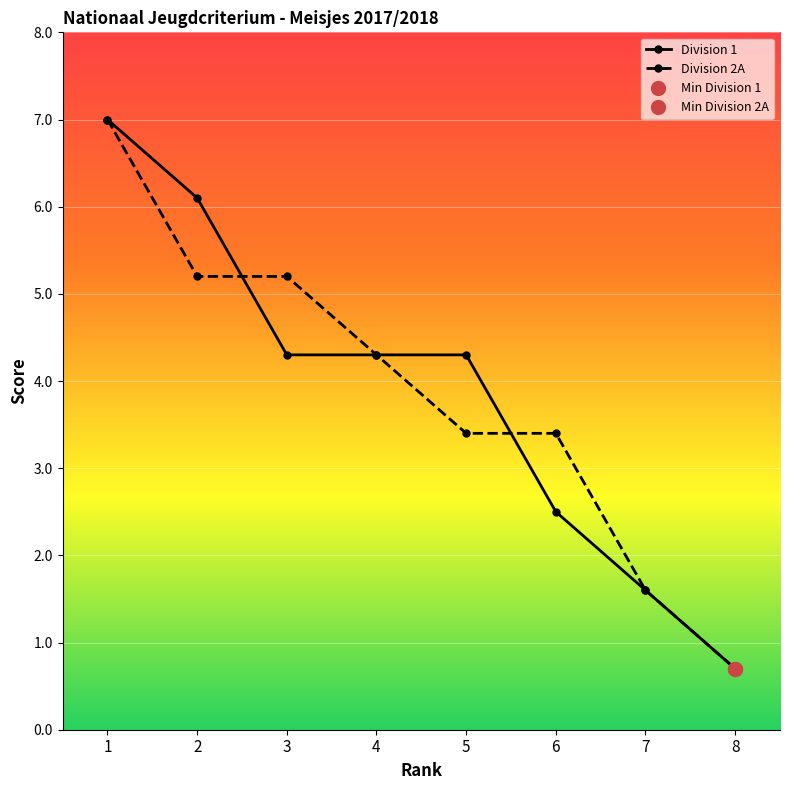

What is the difference between the maximum and minimum values in the Division 1 series?

6.3